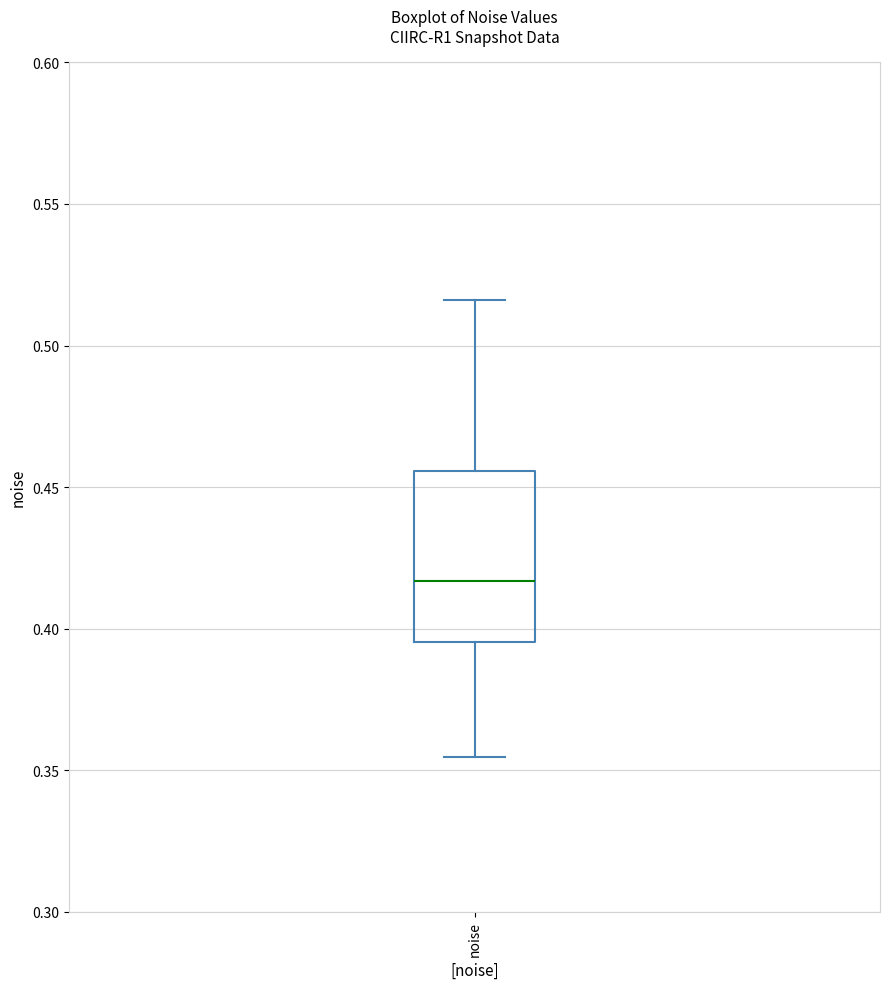

Read this box plot against the y-axis: the position of the median line, the range covered by the box, and the ends of both whiskers. The values are not printed on the chart, so give them approximately, as read against the axis.

median 0.415, box 0.395 to 0.455, whiskers 0.355 to 0.515